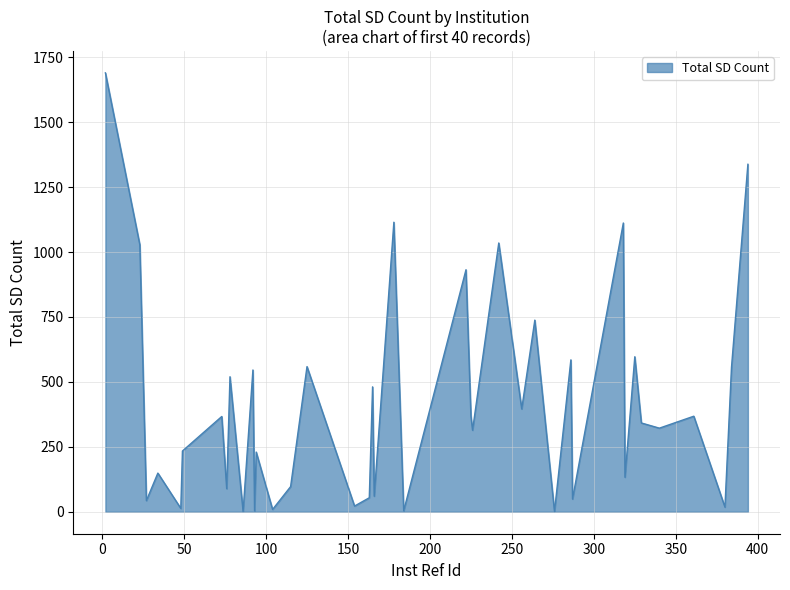

What is the maximum value shown in the chart?

1690